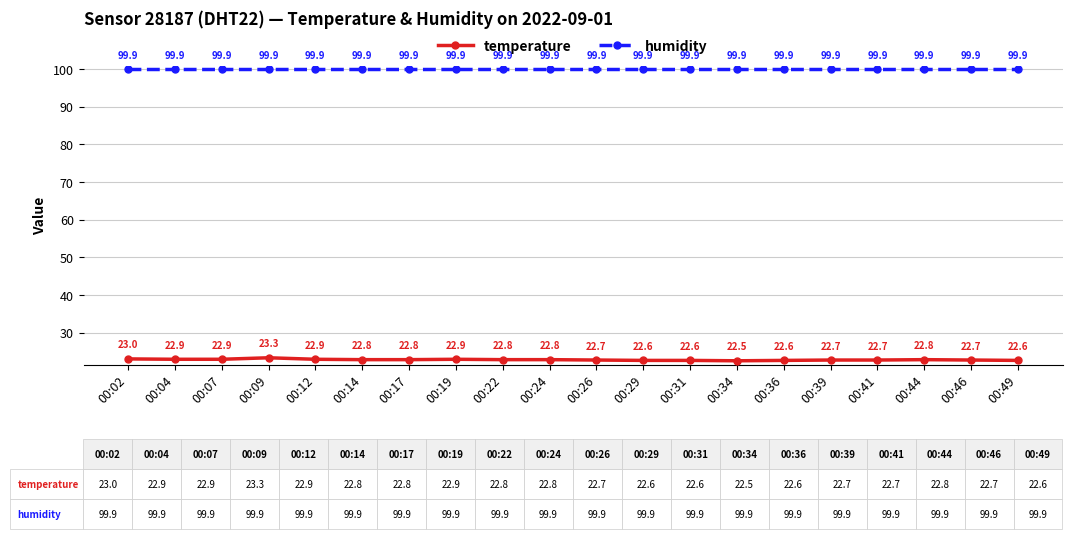

Reading left to right, extract all data points from this chart.

temperature: 23.0	22.9	22.9	23.3	22.9	22.8	22.8	22.9	22.8	22.8	22.7	22.6	22.6	22.5	22.6	22.7	22.7	22.8	22.7	22.6
humidity: 99.9	99.9	99.9	99.9	99.9	99.9	99.9	99.9	99.9	99.9	99.9	99.9	99.9	99.9	99.9	99.9	99.9	99.9	99.9	99.9